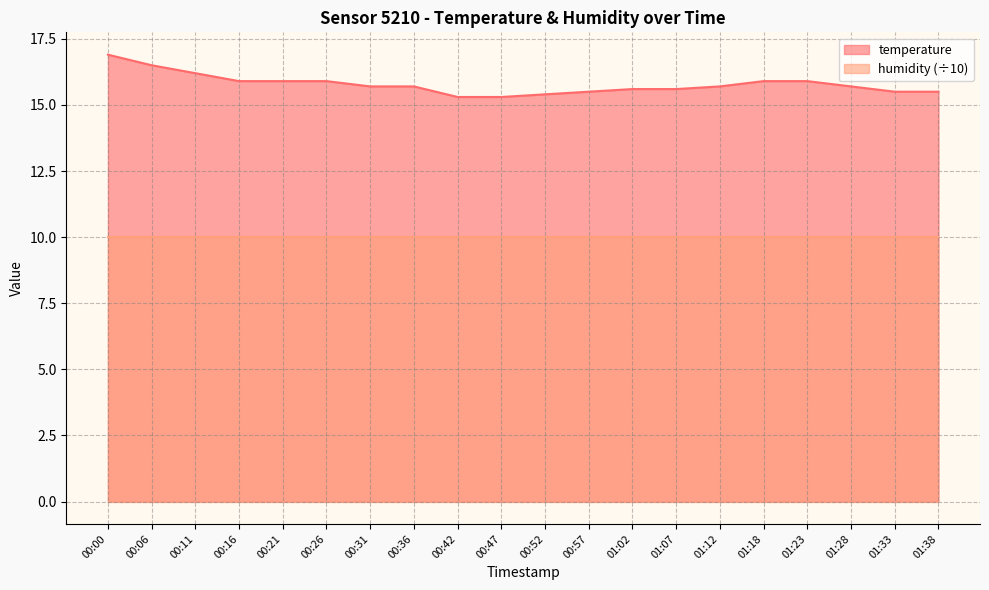

What is the label of the 6th point from the right?

01:12